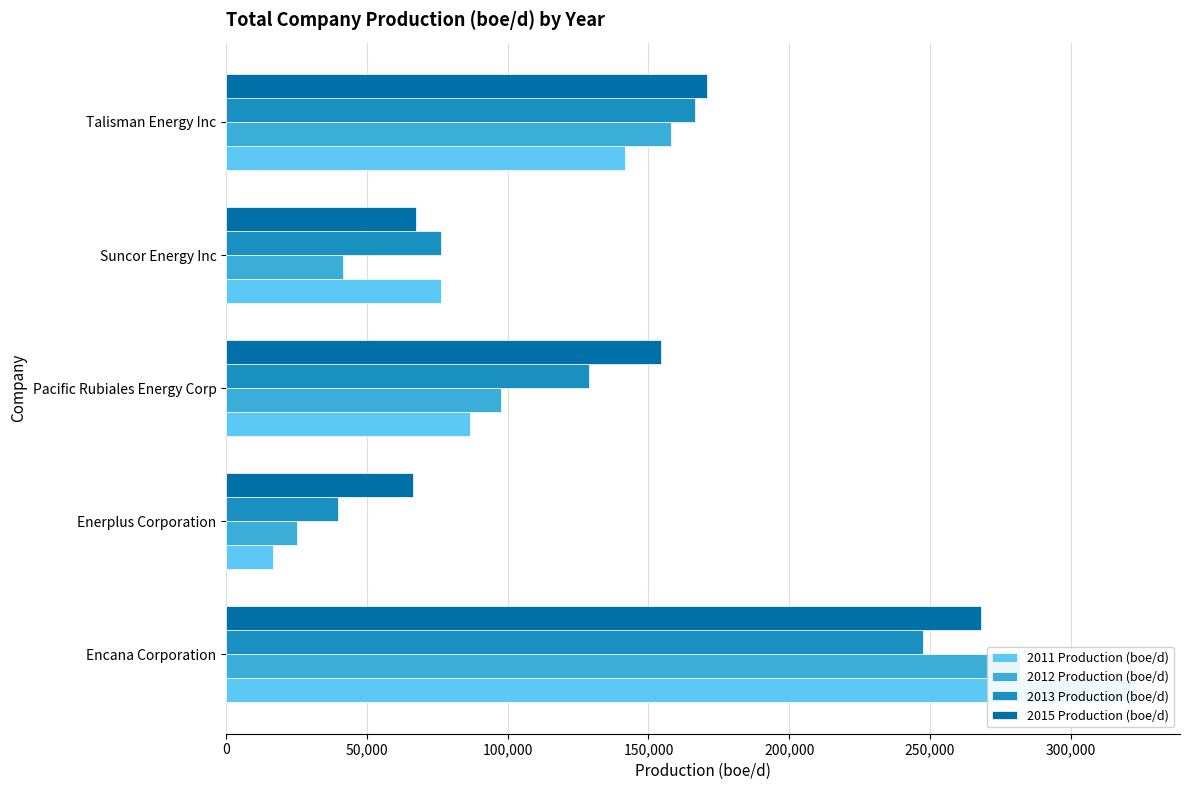

The value of 2013 Production (boe/d) at 100,000 is 213907. True or false?

False